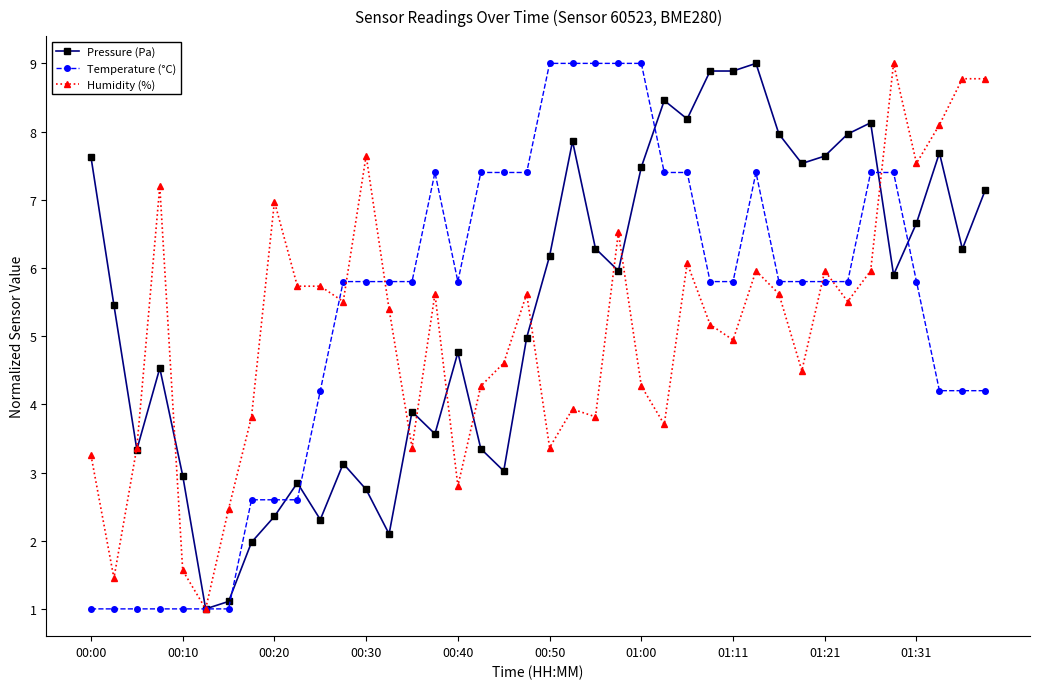

What is the value of the Temperature (°C) point at the 4th from the left?

1.0